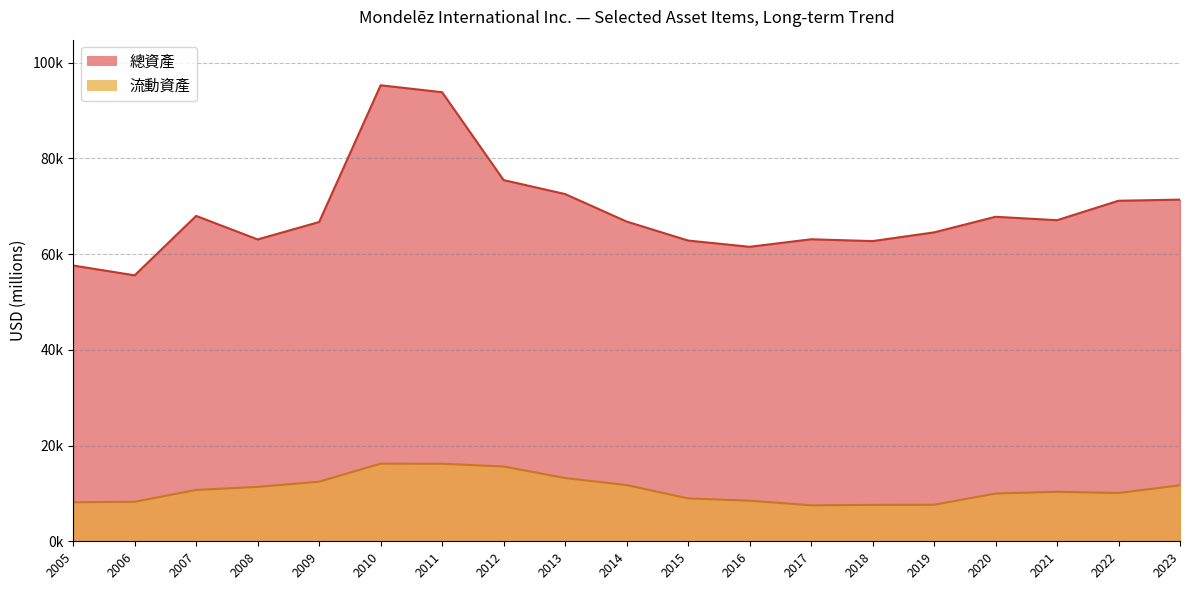

Is the value of 流動資產 at 2011 greater than the value of 總資產 at 2012?

No